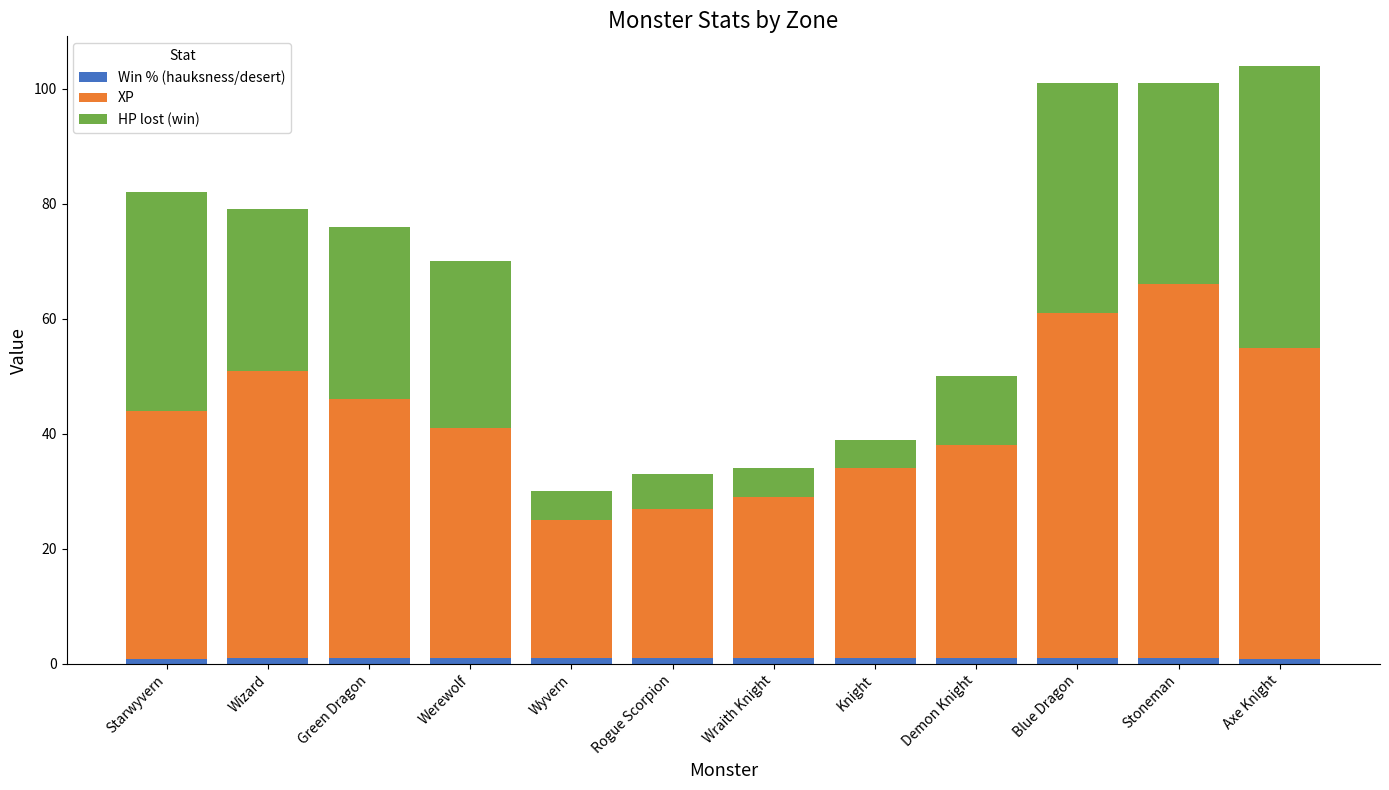

At which category is the sum across all series the highest?

Axe Knight